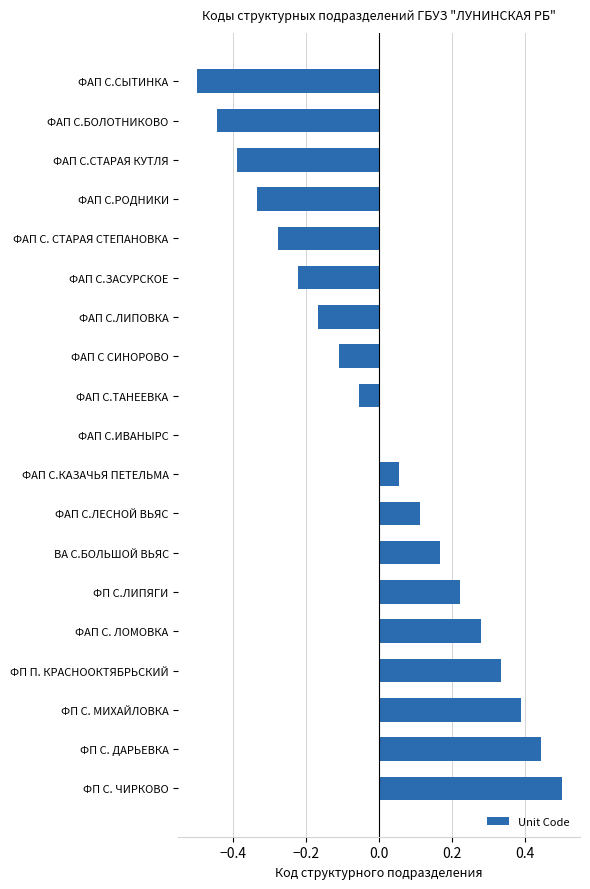

Where is the data nearest to the value 0?

ФАП С.ИВАНЫРС